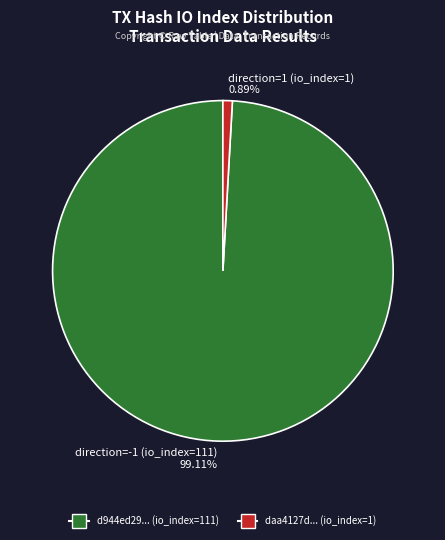

Which slice is the largest?

direction=-1 (io_index=111)